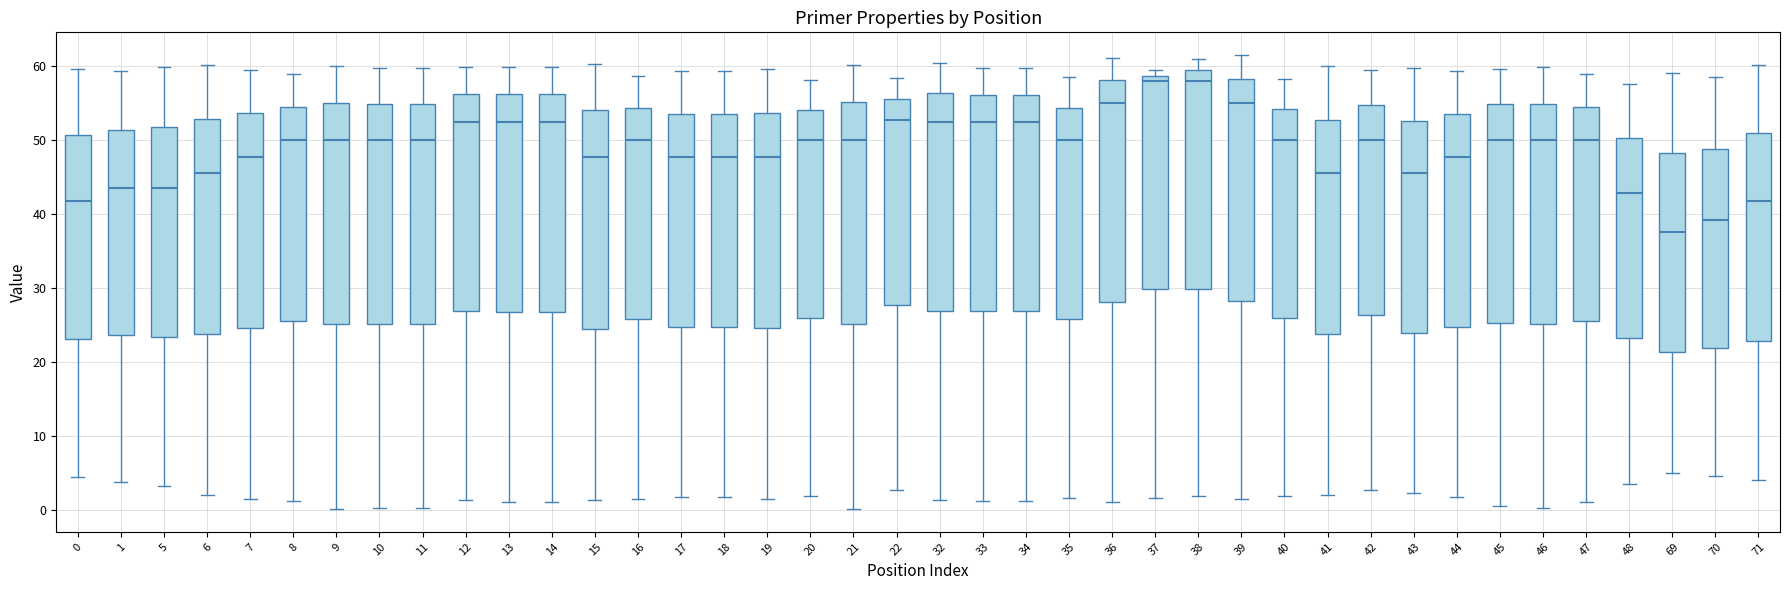

Reading left to right, transcribe this box plot: for each box, give where its median line is, the range the box spans, and where its two whiskers end, as read against the y-axis. The values are not printed on the chart, so give them approximately, as read against the axis.

0: median 42, box 23 to 51, whiskers 4 to 60
1: median 43, box 24 to 51, whiskers 4 to 59
5: median 43, box 23 to 52, whiskers 3 to 60
6: median 45, box 24 to 53, whiskers 2 to 60
7: median 48, box 25 to 54, whiskers 2 to 59
8: median 50, box 26 to 54, whiskers 1 to 59
9: median 50, box 25 to 55, whiskers 0 to 60
10: median 50, box 25 to 55, whiskers 0 to 60
11: median 50, box 25 to 55, whiskers 0 to 60
12: median 52, box 27 to 56, whiskers 1 to 60
13: median 52, box 27 to 56, whiskers 1 to 60
14: median 52, box 27 to 56, whiskers 1 to 60
15: median 48, box 24 to 54, whiskers 1 to 60
16: median 50, box 26 to 54, whiskers 1 to 59
17: median 48, box 25 to 53, whiskers 2 to 59
18: median 48, box 25 to 53, whiskers 2 to 59
19: median 48, box 25 to 54, whiskers 1 to 60
20: median 50, box 26 to 54, whiskers 2 to 58
21: median 50, box 25 to 55, whiskers 0 to 60
22: median 53, box 28 to 55, whiskers 3 to 58
32: median 52, box 27 to 56, whiskers 1 to 60
33: median 52, box 27 to 56, whiskers 1 to 60
34: median 52, box 27 to 56, whiskers 1 to 60
35: median 50, box 26 to 54, whiskers 2 to 58
36: median 55, box 28 to 58, whiskers 1 to 61
37: median 58, box 30 to 59, whiskers 2 to 59 (just above the box's upper edge)
38: median 58, box 30 to 59, whiskers 2 to 61
39: median 55, box 28 to 58, whiskers 1 to 61
40: median 50, box 26 to 54, whiskers 2 to 58
41: median 45, box 24 to 53, whiskers 2 to 60
42: median 50, box 26 to 55, whiskers 3 to 59
43: median 45, box 24 to 53, whiskers 2 to 60
44: median 48, box 25 to 53, whiskers 2 to 59
45: median 50, box 25 to 55, whiskers 0 to 60
46: median 50, box 25 to 55, whiskers 0 to 60
47: median 50, box 26 to 54, whiskers 1 to 59
48: median 43, box 23 to 50, whiskers 4 to 57
69: median 38, box 21 to 48, whiskers 5 to 59
70: median 39, box 22 to 49, whiskers 5 to 58
71: median 42, box 23 to 51, whiskers 4 to 60